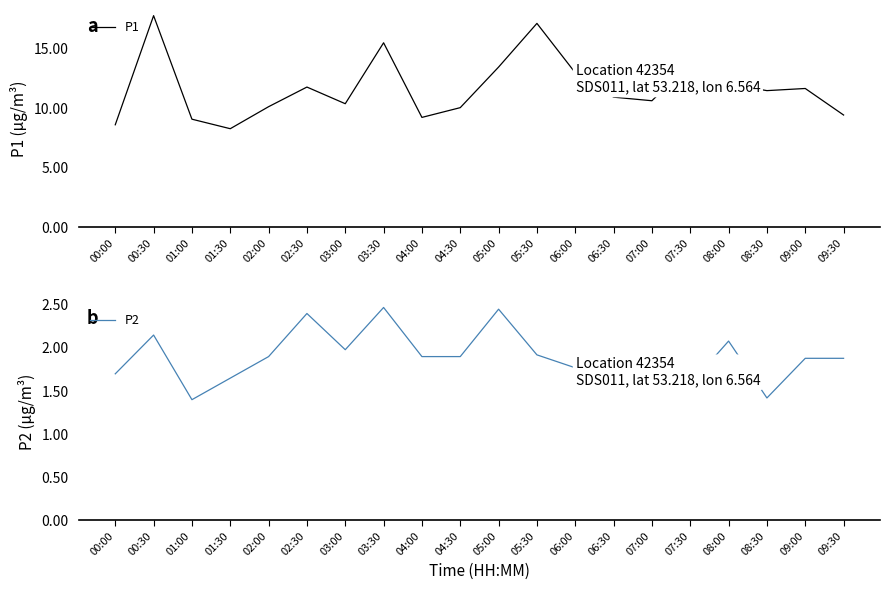

Which series has the widest spread of values?

P1